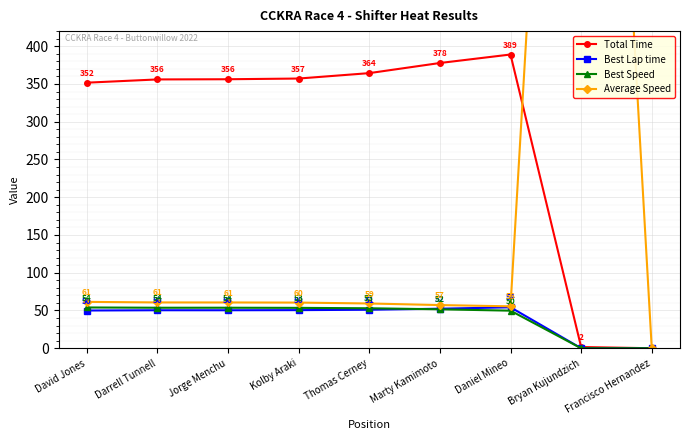

The Average Speed series shows 0.0 at Francisco Hernandez. True or false?

True